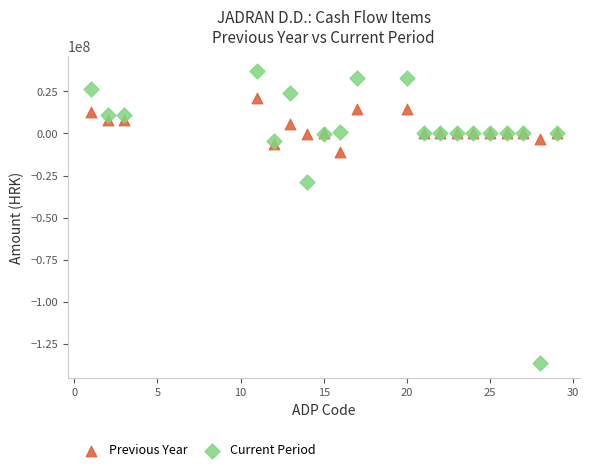

What is the X range (max minus min) for the scatter plot?

28